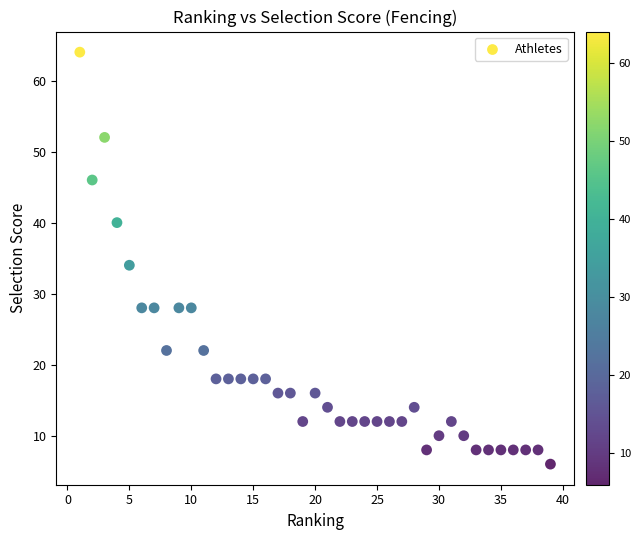

What Y value in the scatter plot is closest to 35?

34